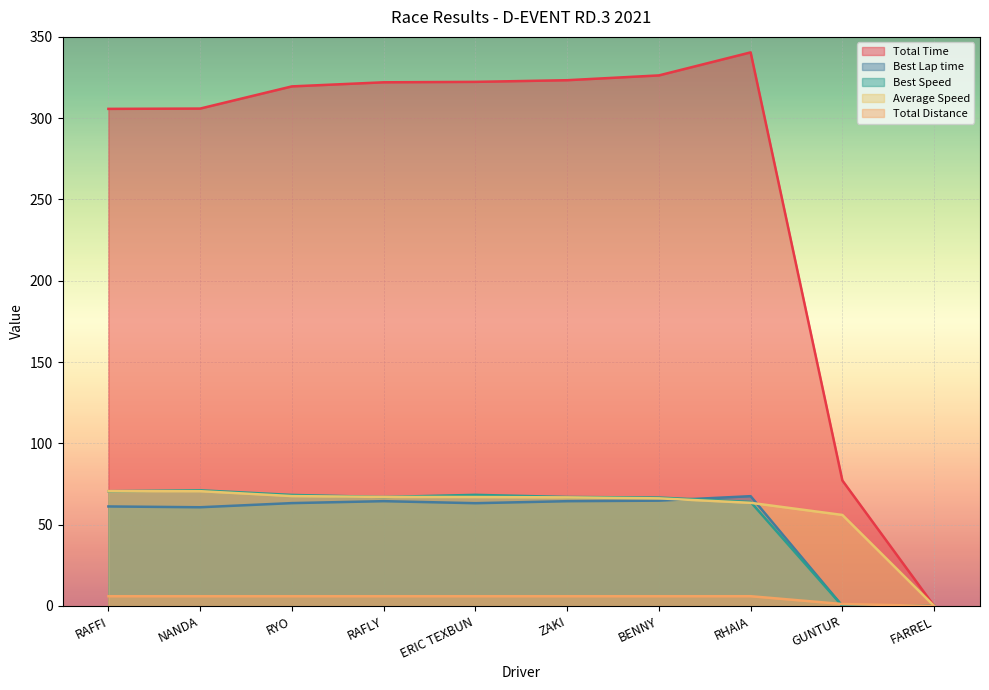

List the series in order of their peak value, lowest first.

Total Distance, Best Lap time, Average Speed, Best Speed, Total Time